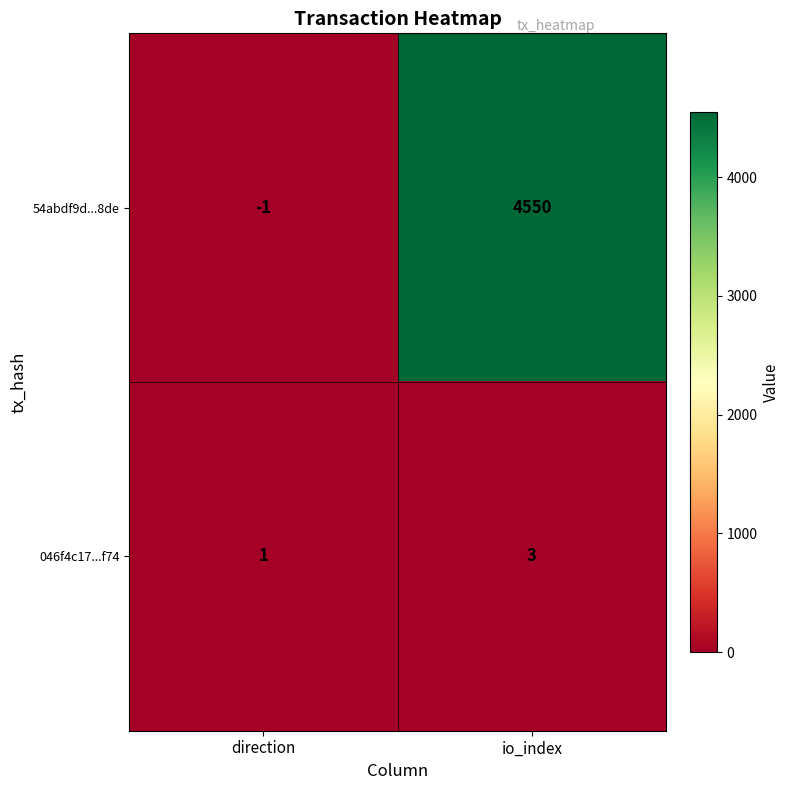

Rank the series at direction from highest to lowest value.

046f4c17...f74, 54abdf9d...8de